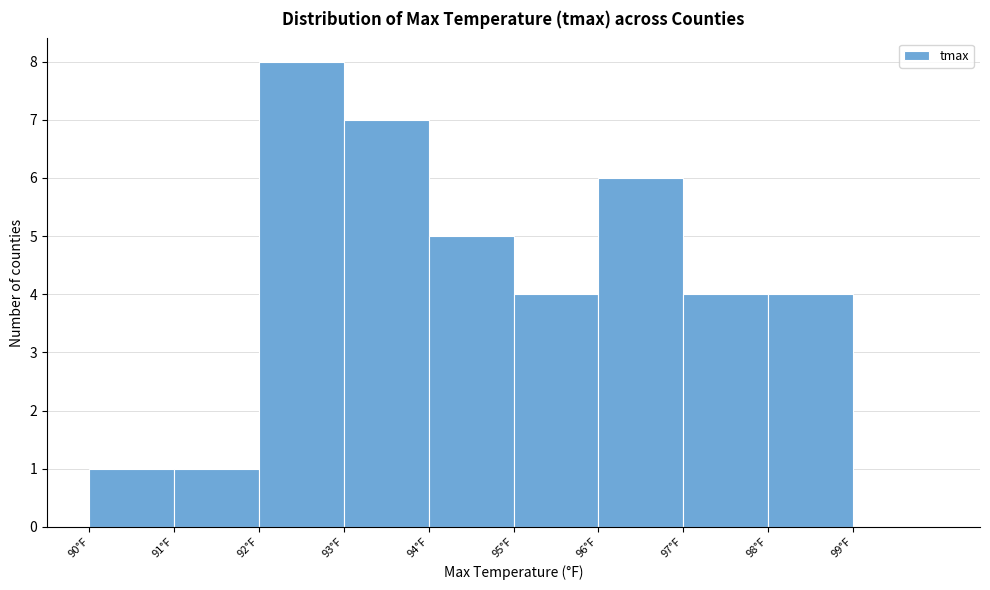

Reading left to right, transcribe this chart: for each bar, give the range it covers on the x-axis and its height. The values are not printed on the chart, so give them approximately, as read against the axis.

90 to 91: 1
91 to 92: 1
92 to 93: 8
93 to 94: 7
94 to 95: 5
95 to 96: 4
96 to 97: 6
97 to 98: 4
98 to 99: 4
99 to 100: 0